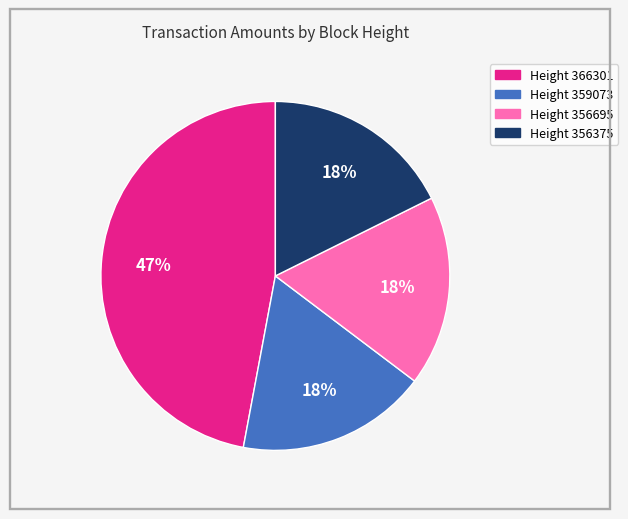

Is there any slice that represents more than half of the pie?

No